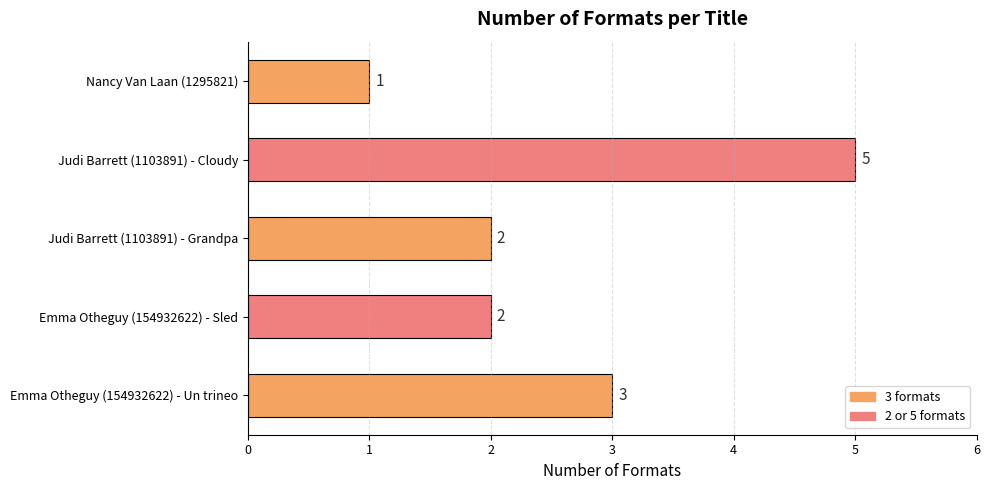

Which has a higher value, Nancy Van Laan (1295821) or Emma Otheguy (154932622) - Sled?

Emma Otheguy (154932622) - Sled